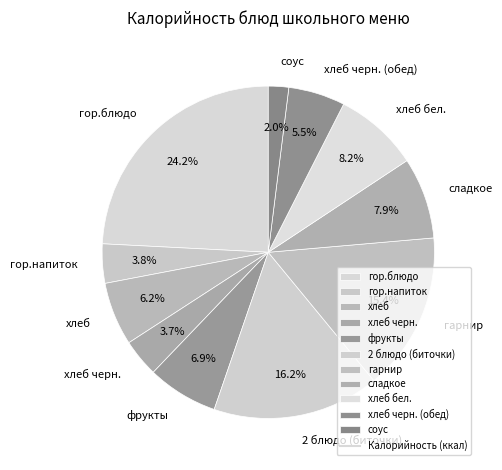

Approximately how many times larger is the value at хлеб черн. compared to гарнир?

0.2